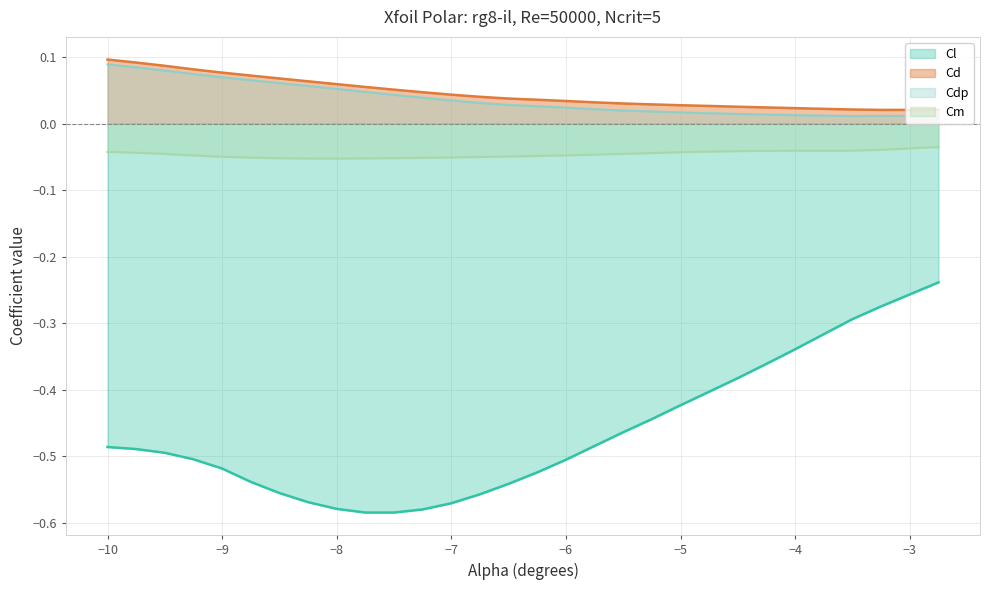

What is the label of the 18th point from the left?

-5.75